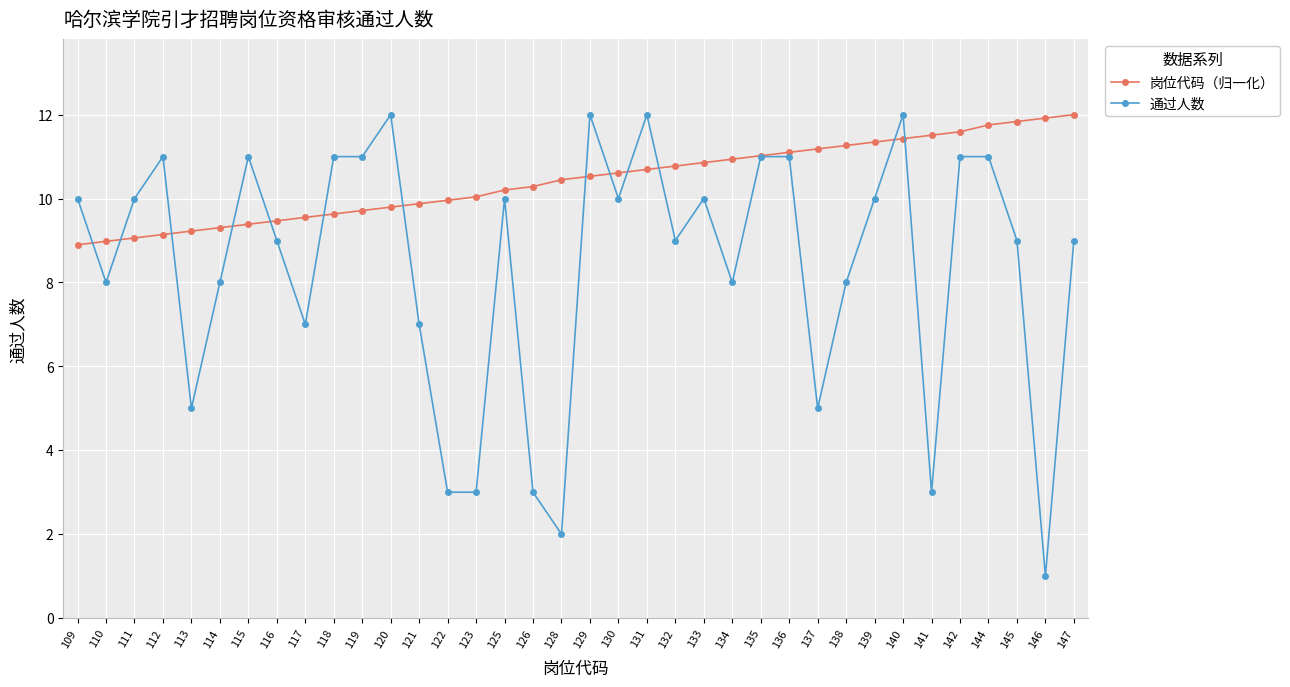

Which series has the largest total across all categories?

岗位代码（归一化）